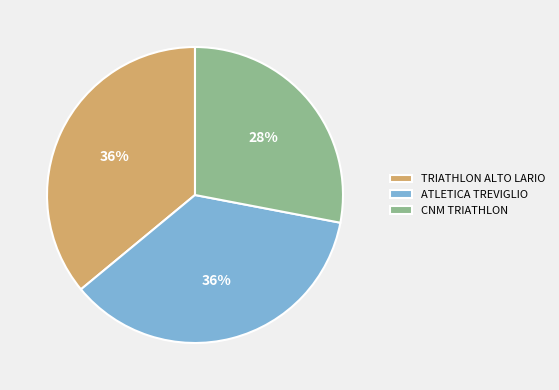

Which category has the smallest portion of the pie?

CNM TRIATHLON